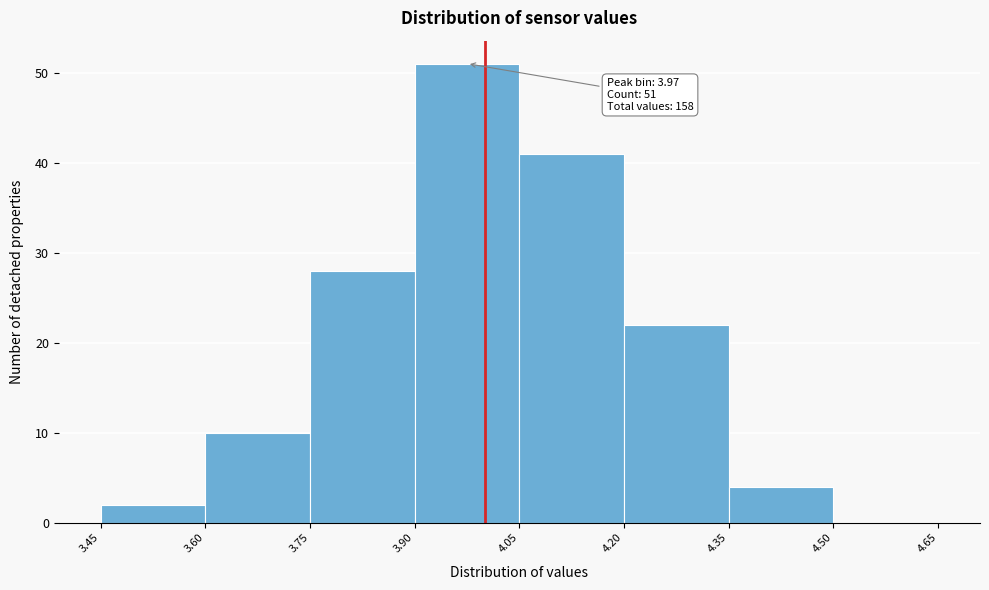

Over which range of the x-axis is the bar tallest?

3.90 to 4.05